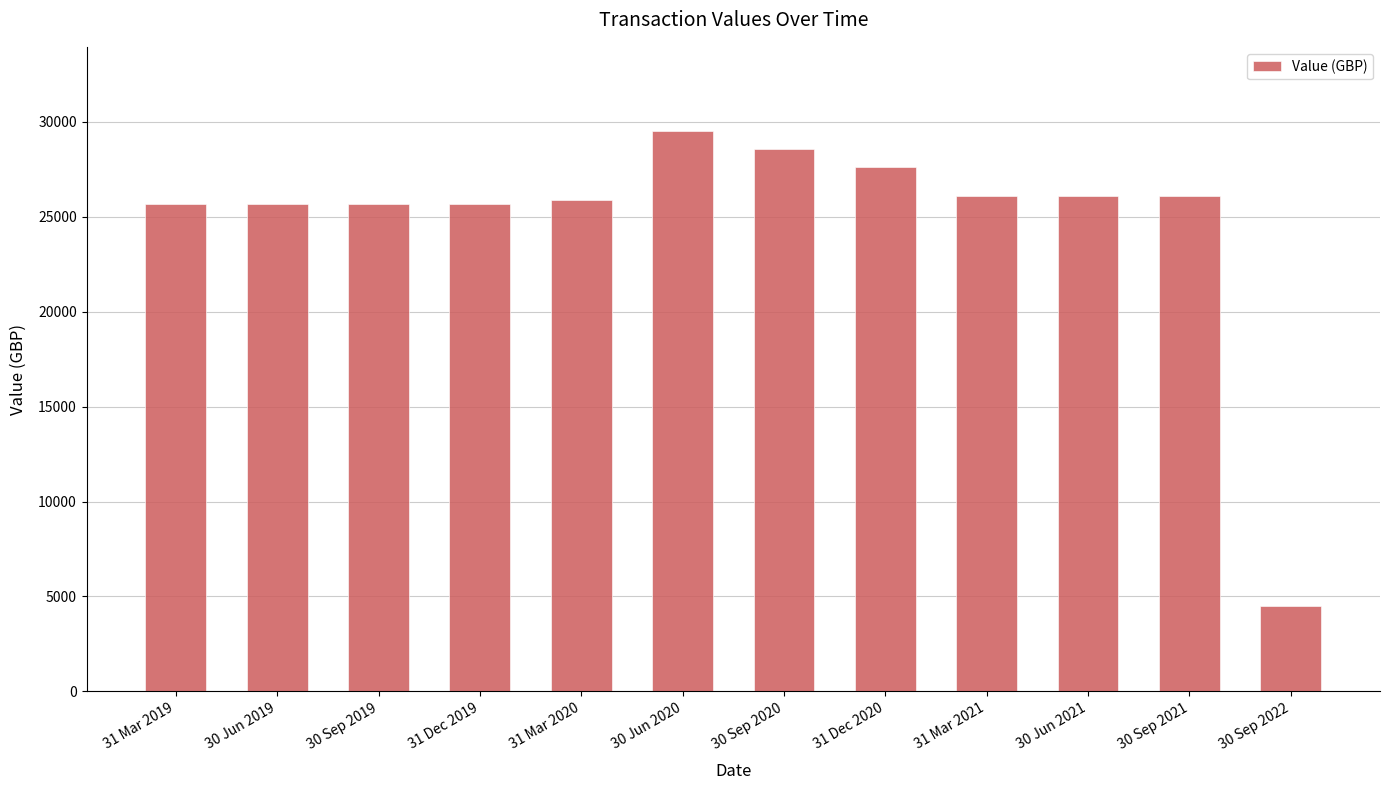

What position from the right is 31 Mar 2020?

8